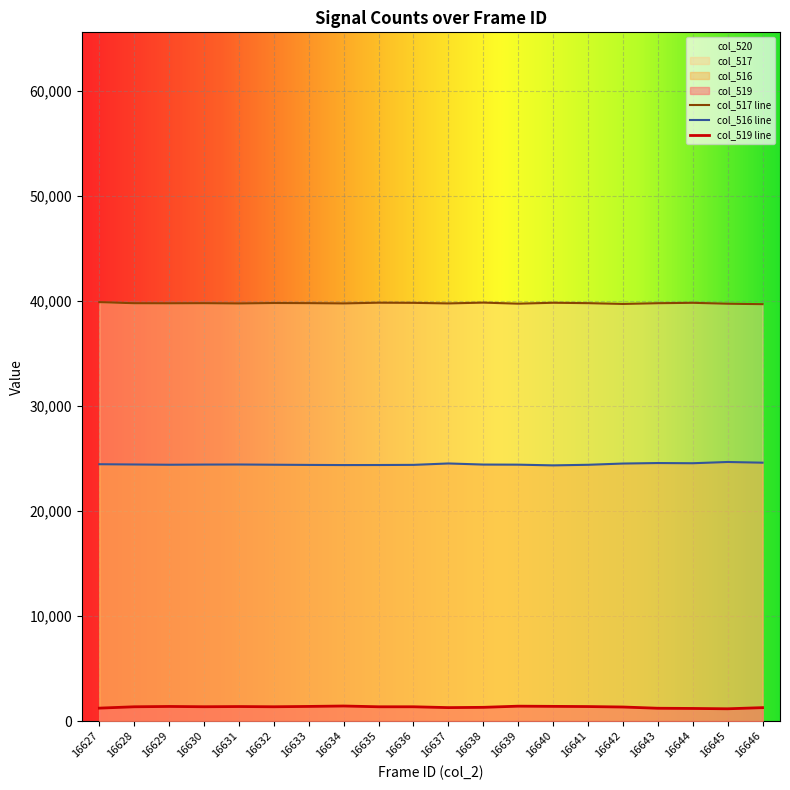

What is the maximum value shown in the chart?

39862